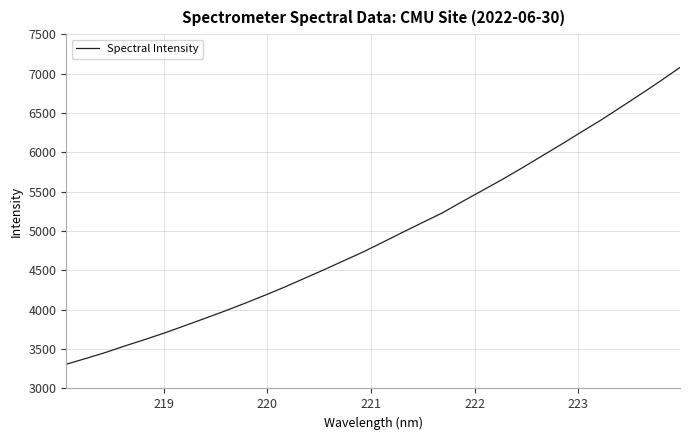

What is the greatest value displayed?

7077.9